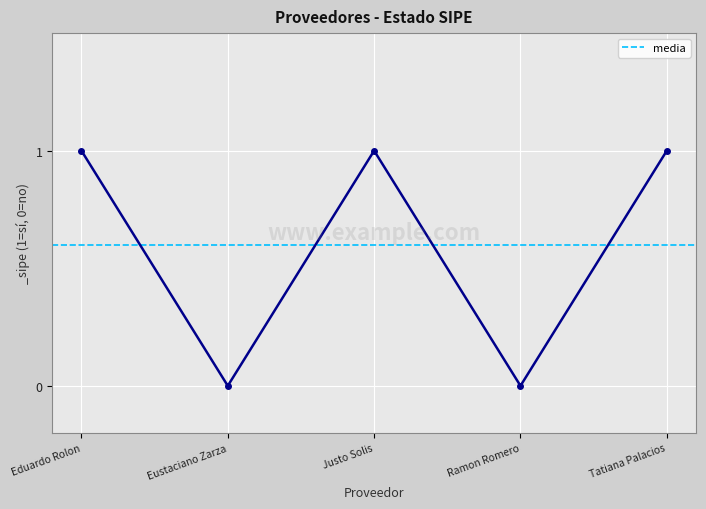

Count the values in the range 0 to 1.

5